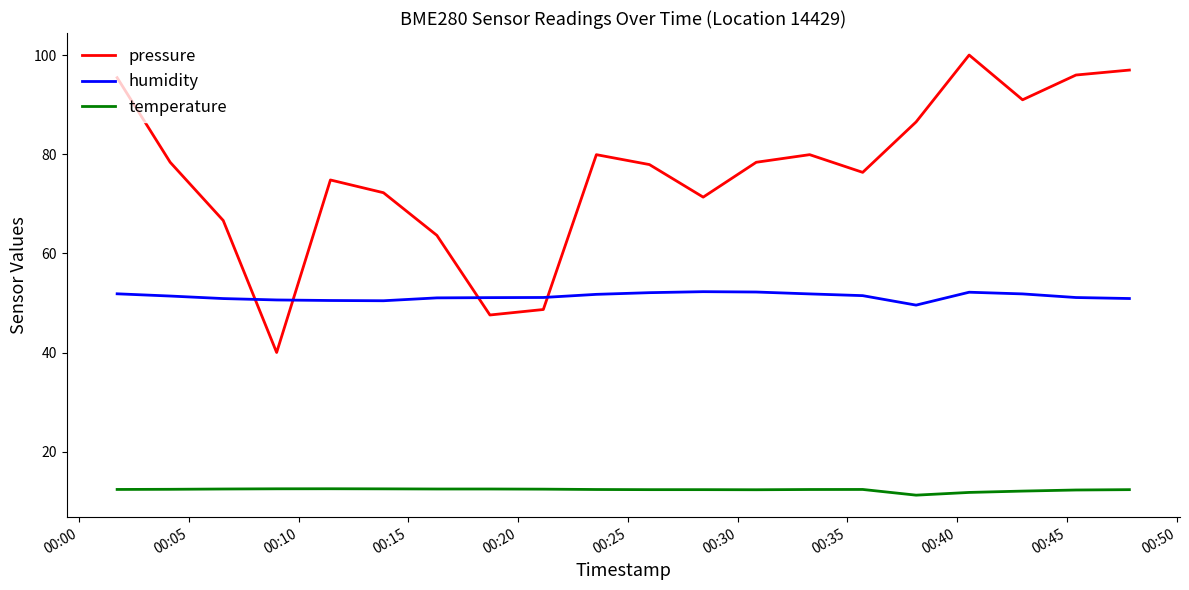

True or false: pressure and temperature intersect in this chart.

False